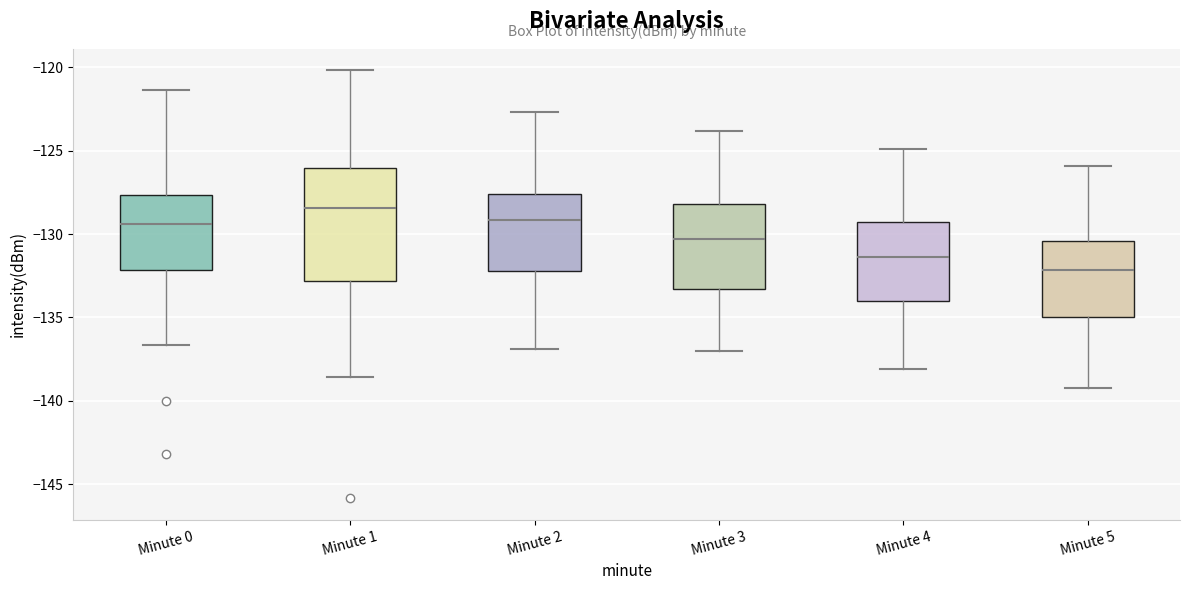

Which box is the tallest, from its lower edge to its upper edge?

Minute 1